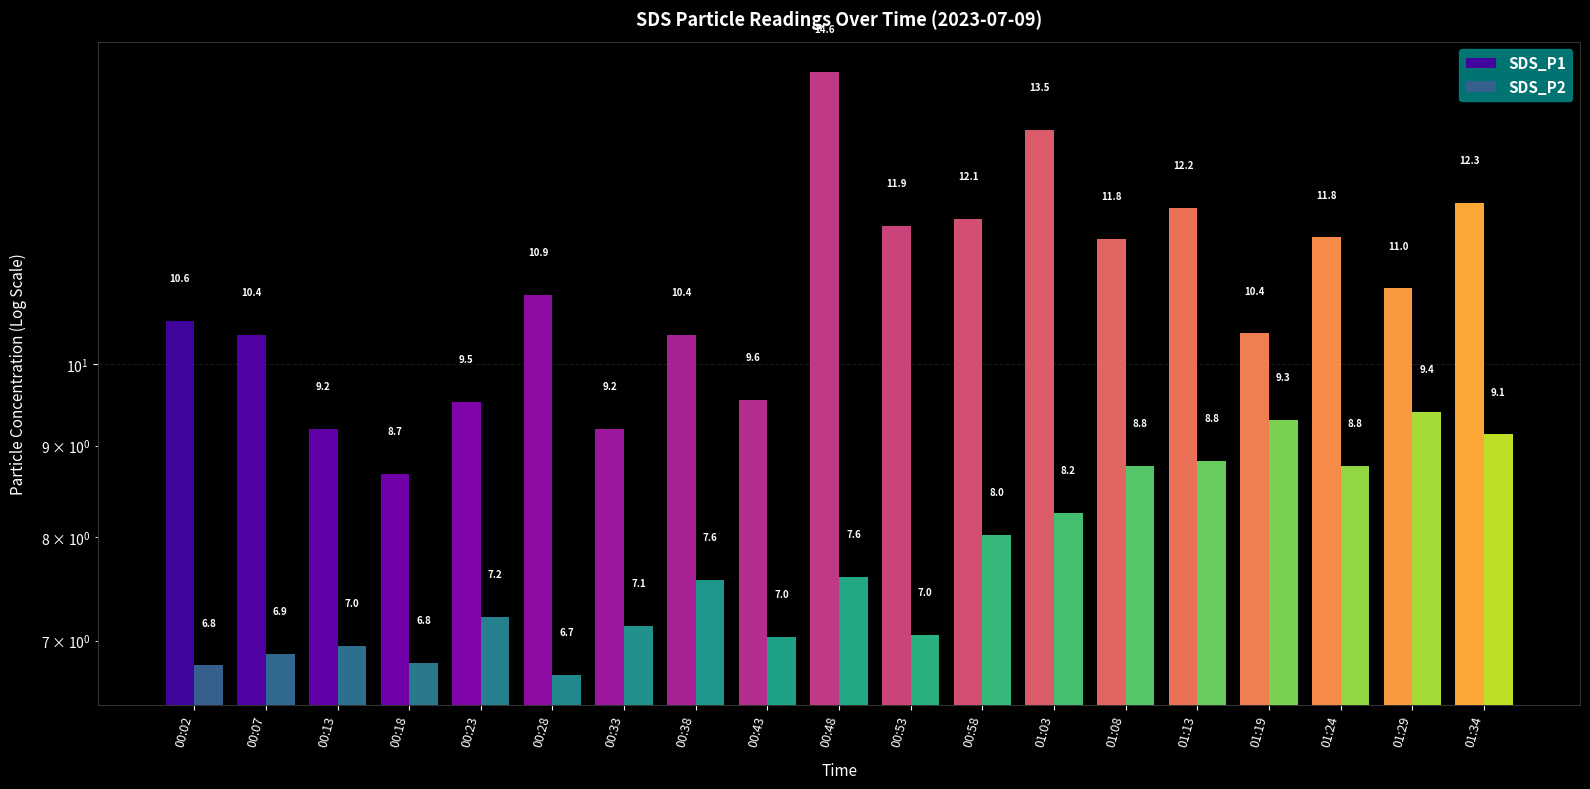

How many data points in SDS_P1 are less than 10?

5